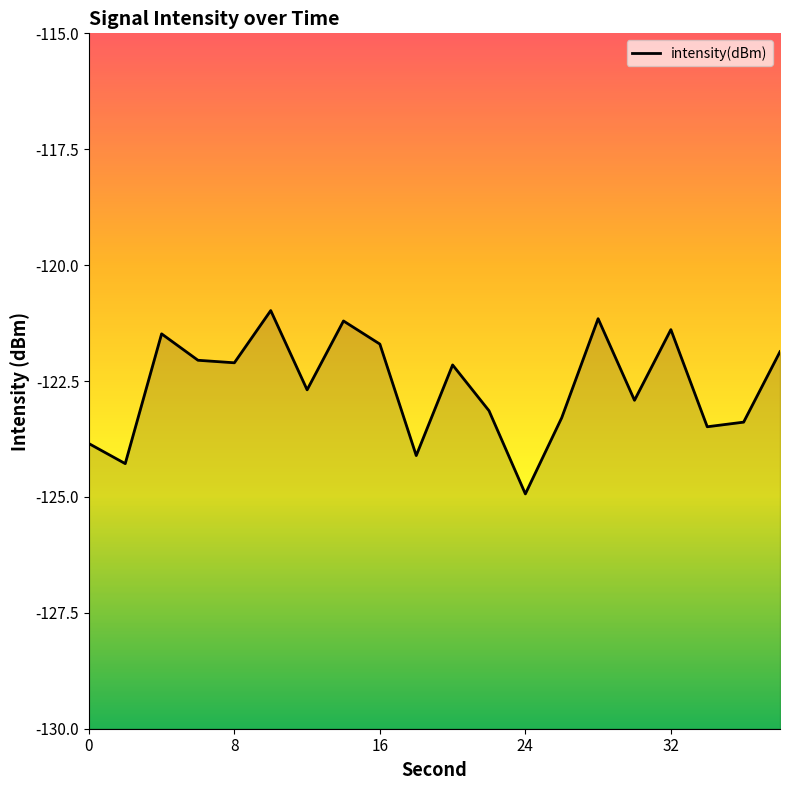

Is it true that the value at 16 is -173.9?

False